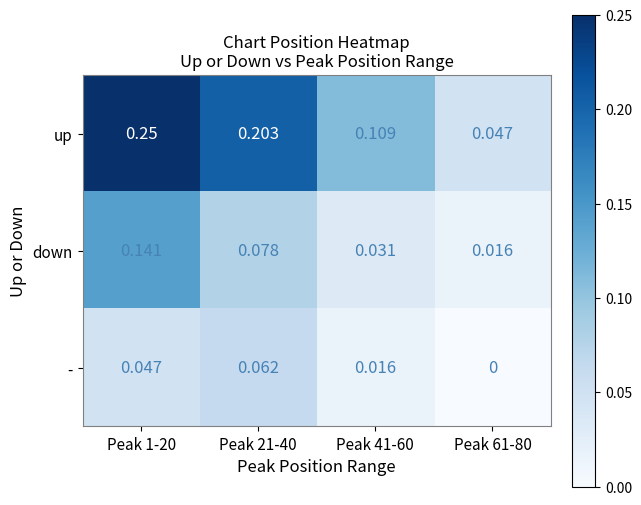

At which category is the sum across all series the highest?

Peak 1-20